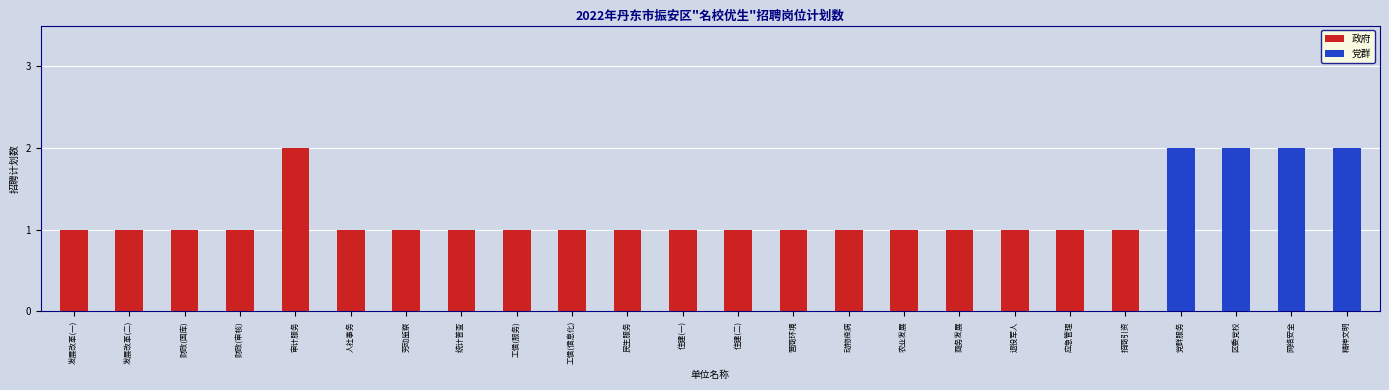

How many data points does each series have?

24